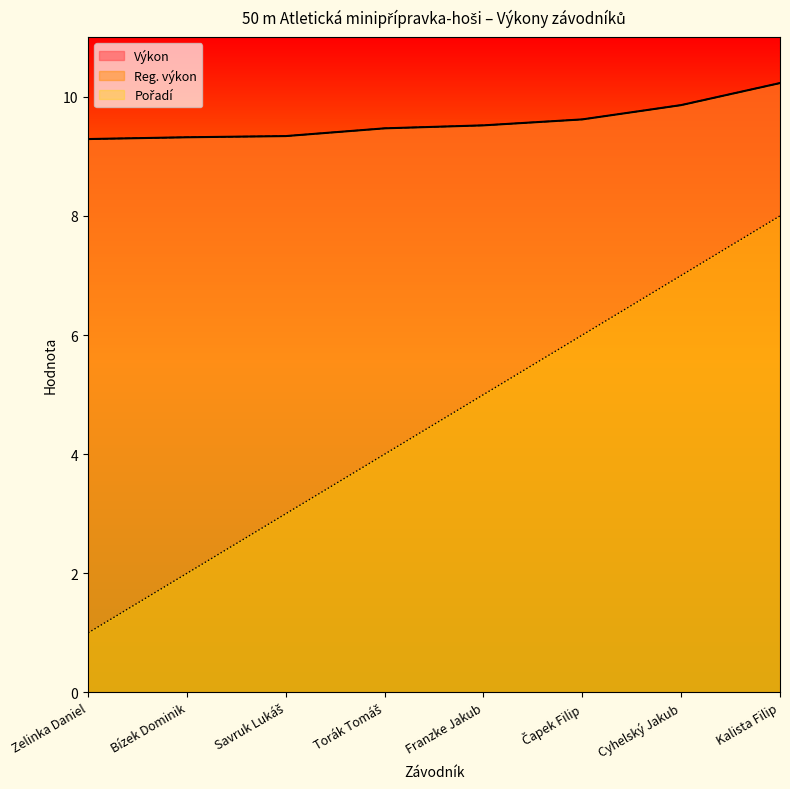

Count the number of data series in this chart.

3